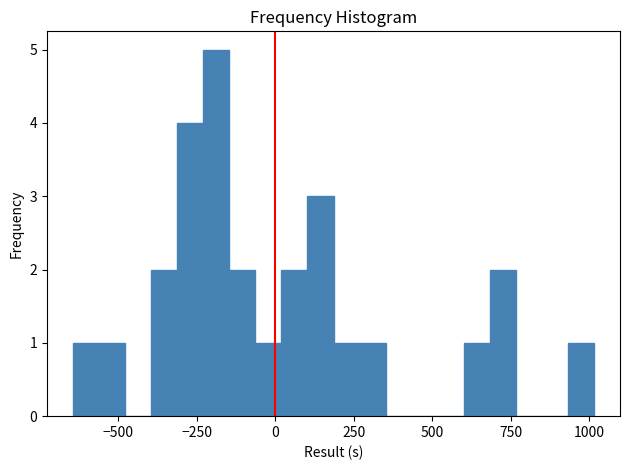

Read against the x-axis, roughly where is the centre of the tallest bar?

-200